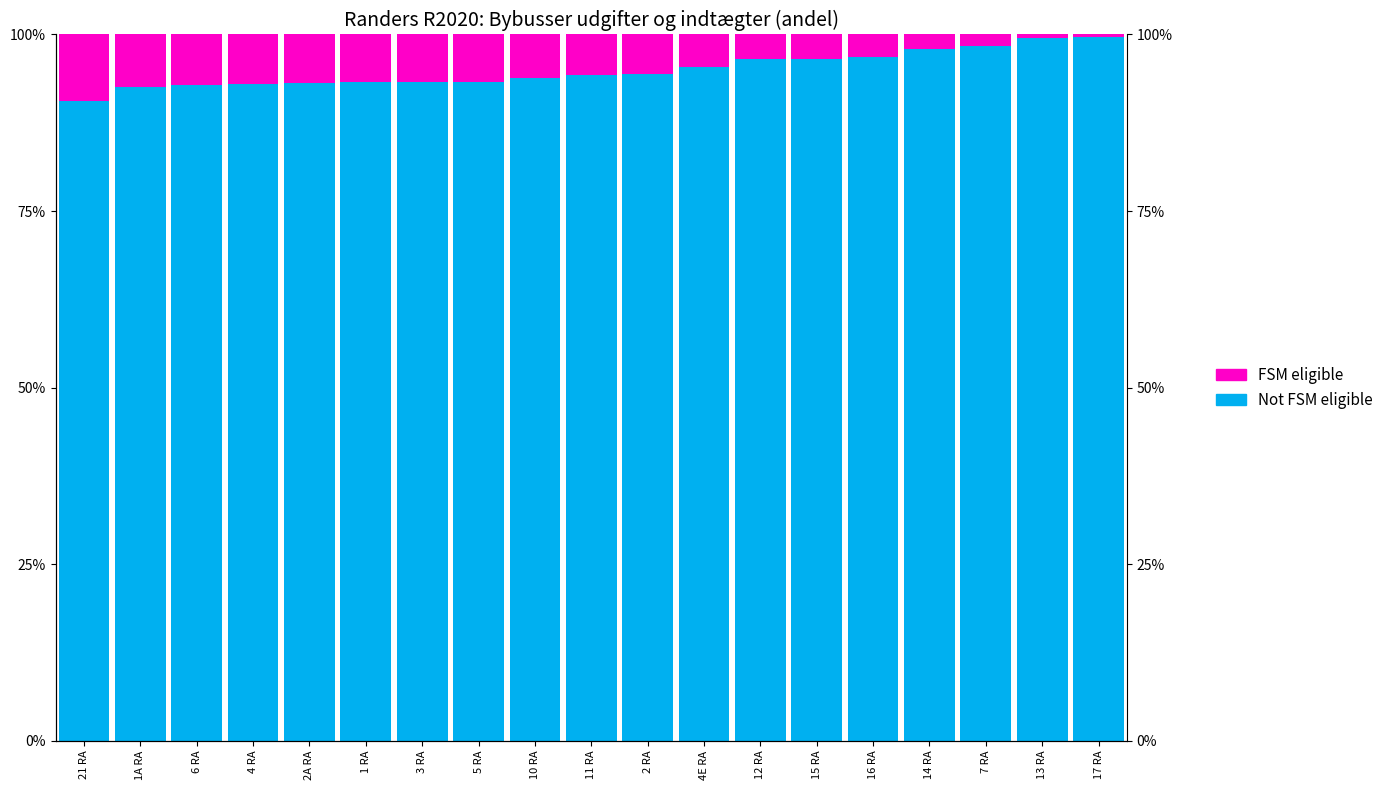

What is the difference between the maximum and minimum values in the FSM eligible series?

0.1